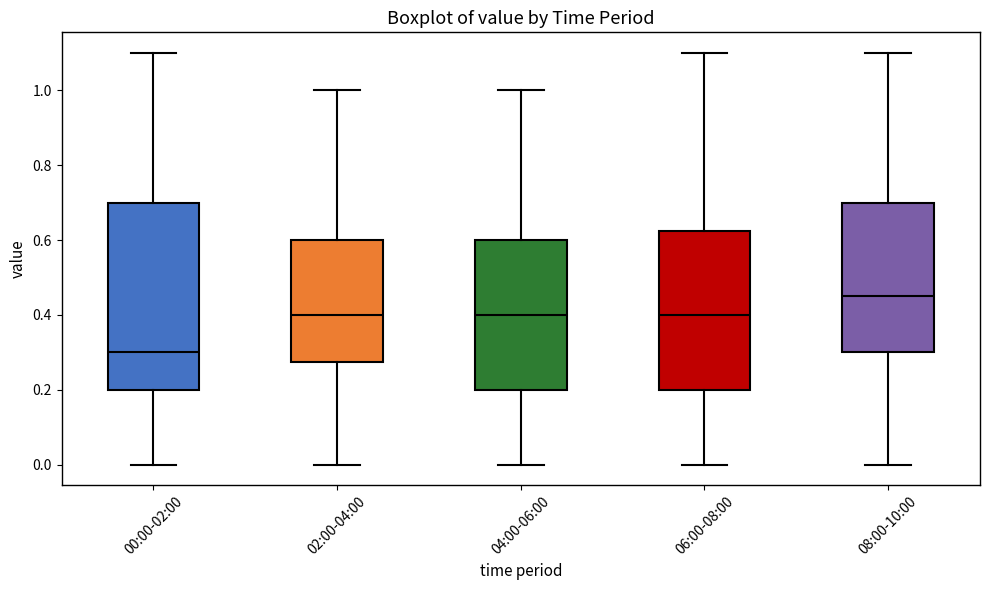

Reading left to right, transcribe this box plot: for each box, give where its median line is, the range the box spans, and where its two whiskers end, as read against the y-axis. The values are not printed on the chart, so give them approximately, as read against the axis.

00:00-02:00: median 0.30, box 0.20 to 0.70, whiskers 0.00 to 1.10
02:00-04:00: median 0.40, box 0.28 to 0.60, whiskers 0.00 to 1.00
04:00-06:00: median 0.40, box 0.20 to 0.60, whiskers 0.00 to 1.00
06:00-08:00: median 0.40, box 0.20 to 0.62, whiskers 0.00 to 1.10
08:00-10:00: median 0.46, box 0.30 to 0.70, whiskers 0.00 to 1.10